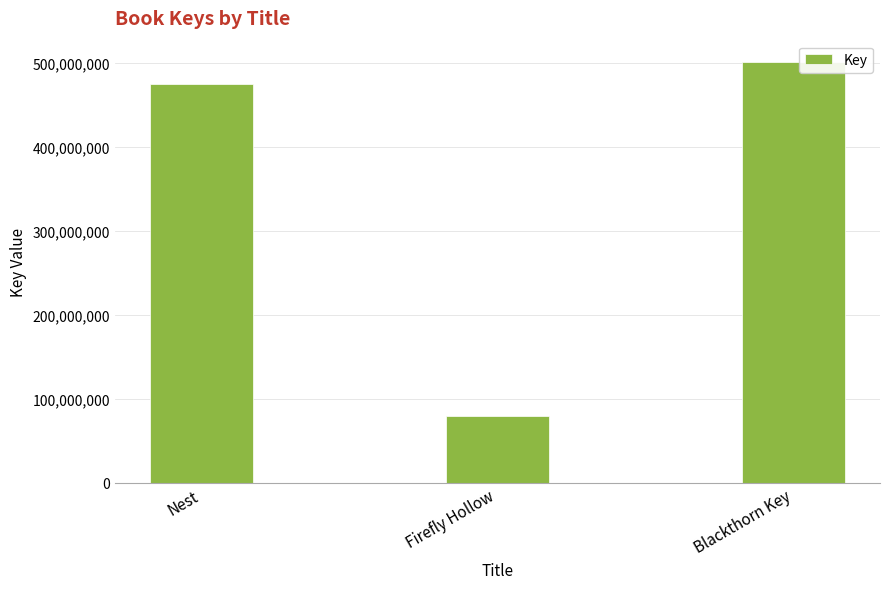

Read the value at Firefly Hollow.

79184628